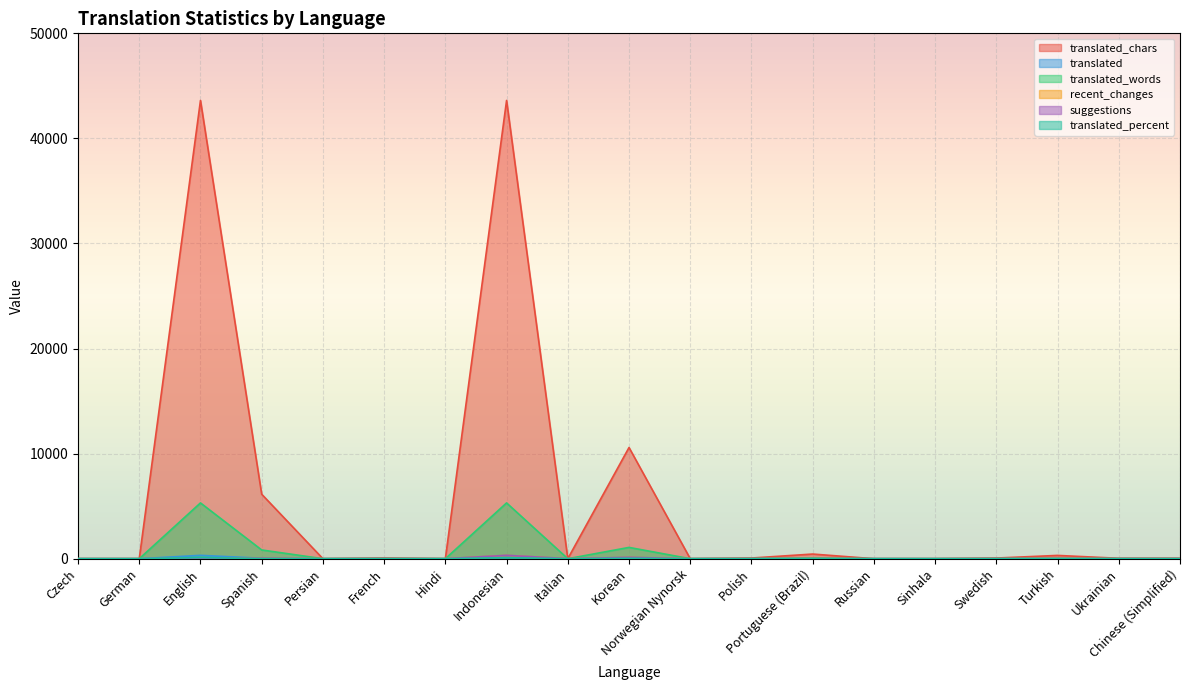

Read the suggestions value at French.

4.0